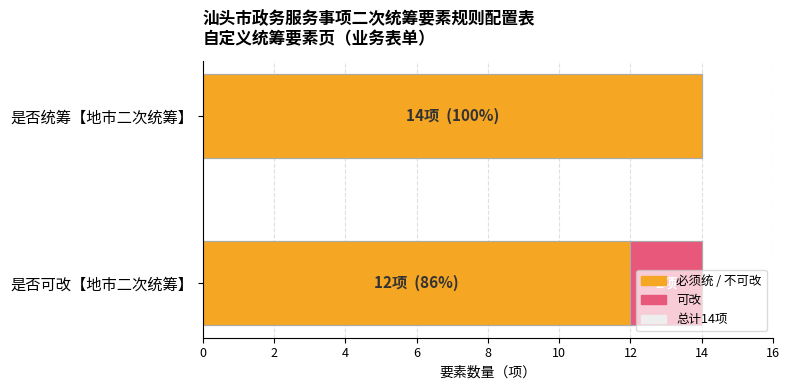

What is the average value?

13